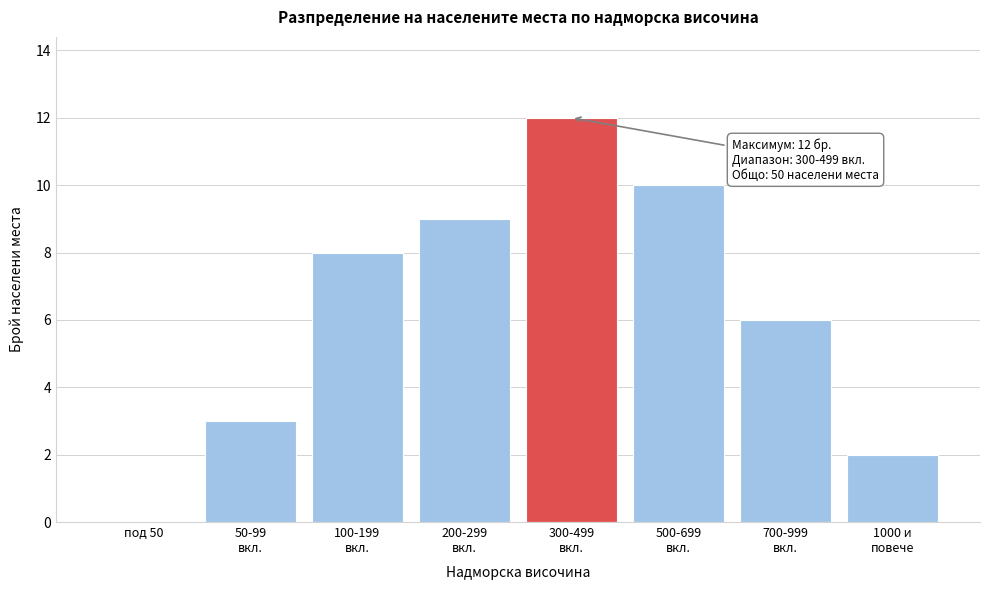

What is the sum of all values?

50